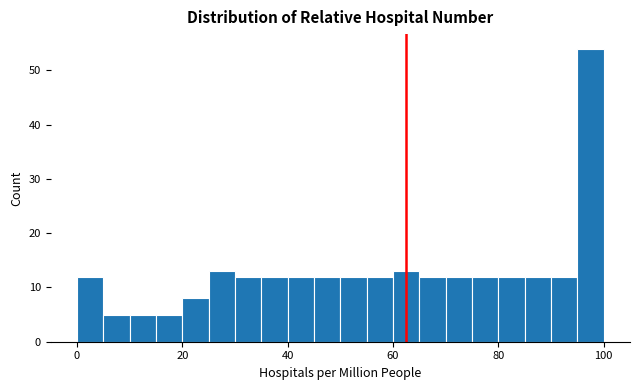

Around what value on the x-axis is the tallest bar? Give the approximate position of its centre, as read against the axis.

98